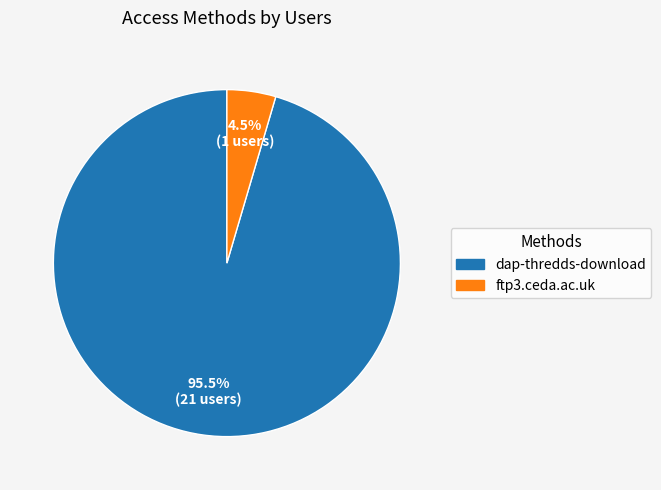

Is there a majority slice in this chart?

Yes